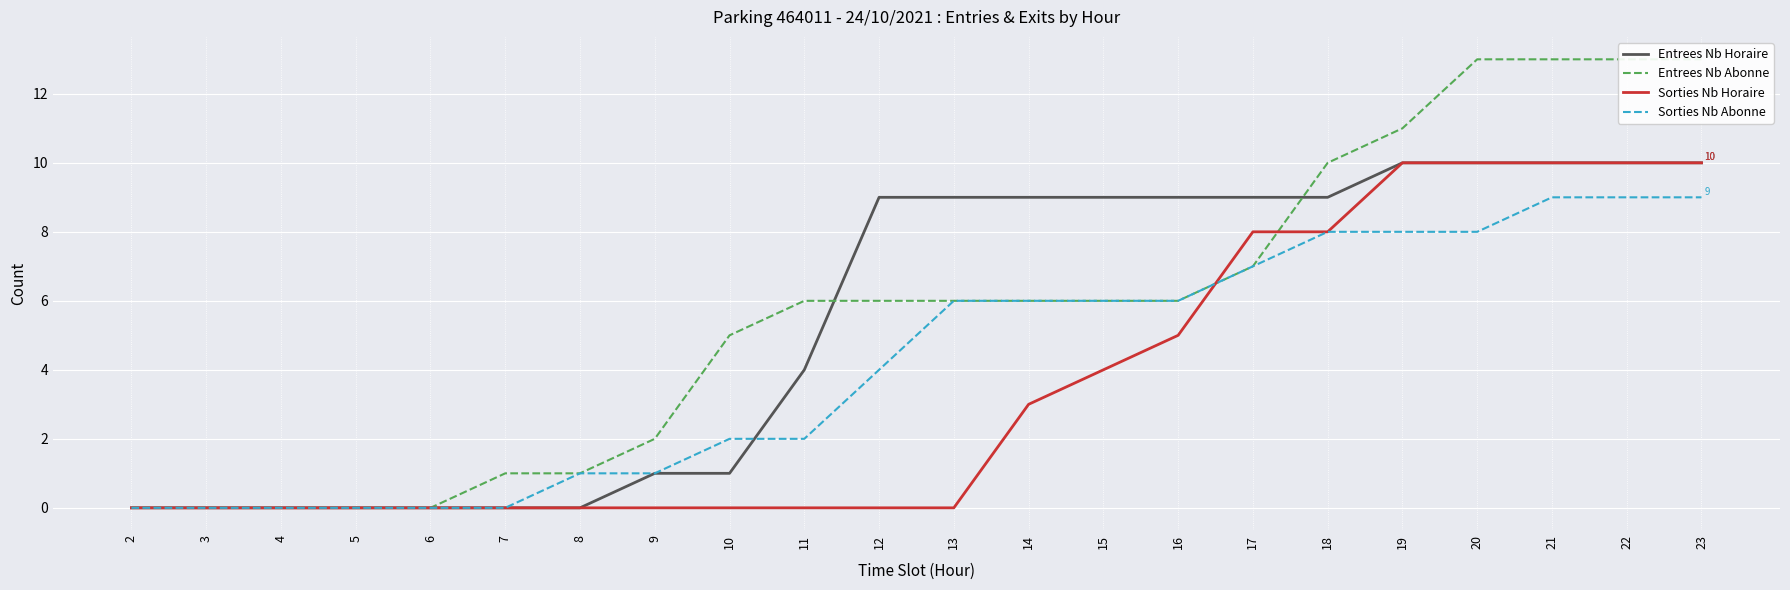

Which has a higher value, 8 or 20?

20